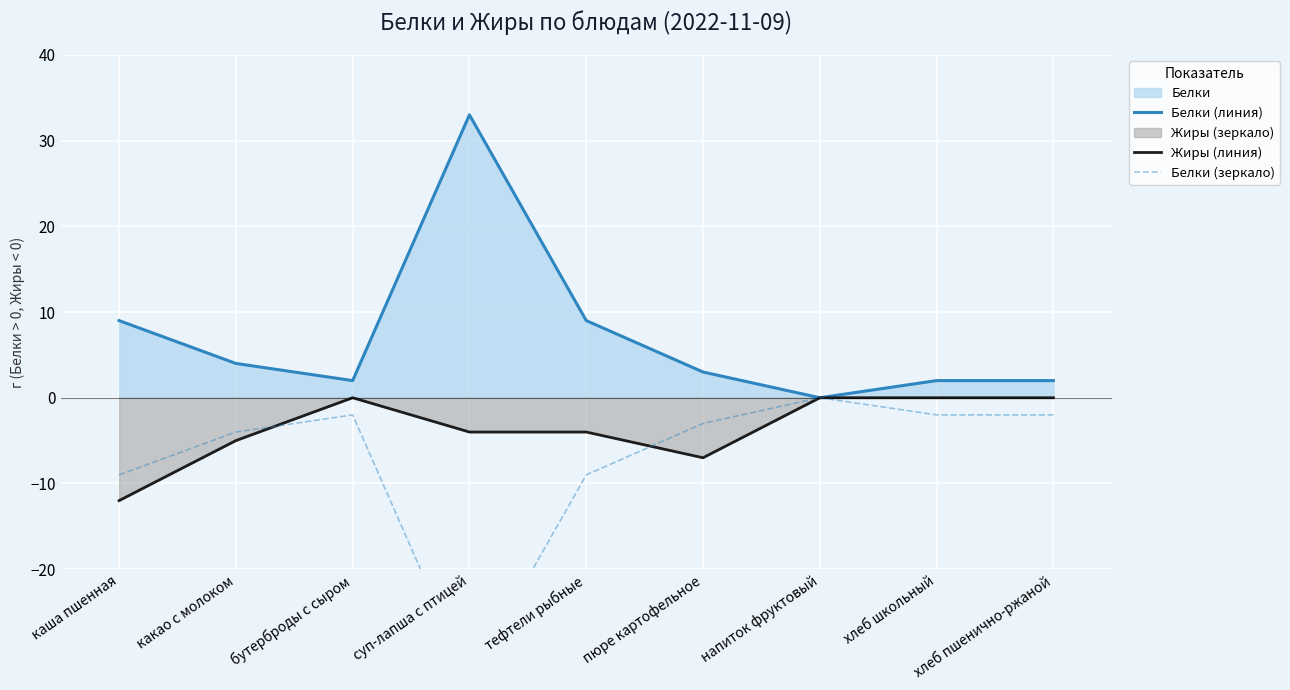

What is the difference between the maximum and minimum values in the Белки (зеркало) series?

33